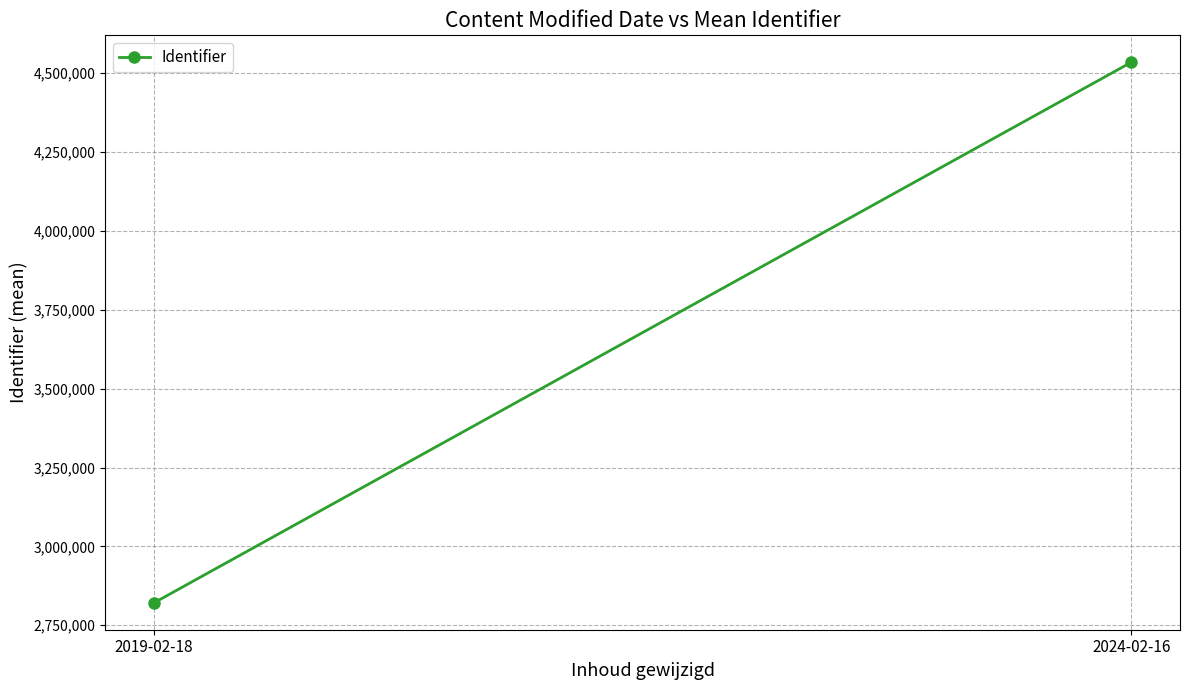

How many lines are shown in the chart?

1